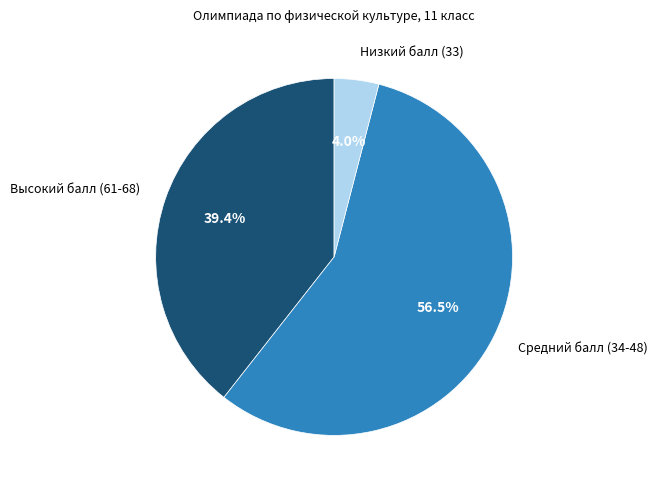

Does any single category account for the majority?

Yes